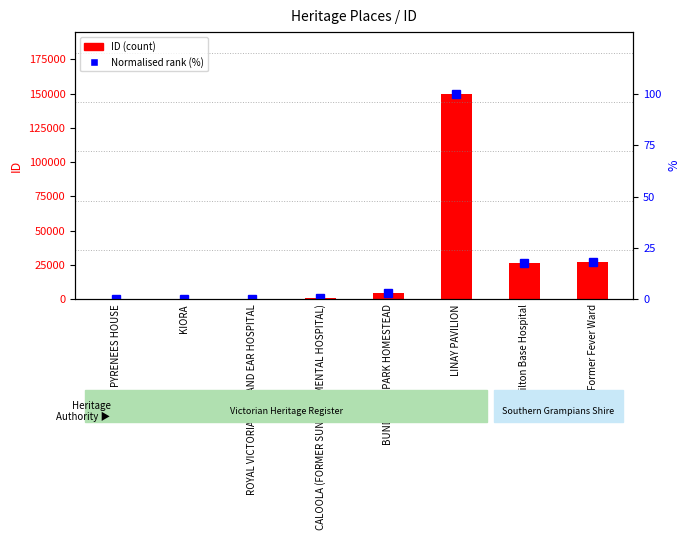

What is the value of the ID (count) bar at the 8th from the left?

27237.0